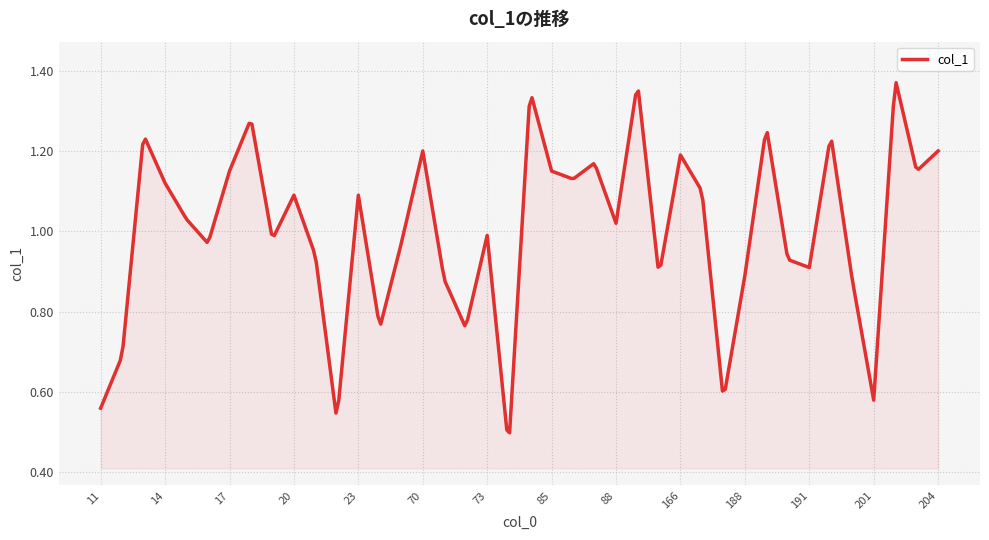

Is this an area chart (filled region under the line)?

Yes